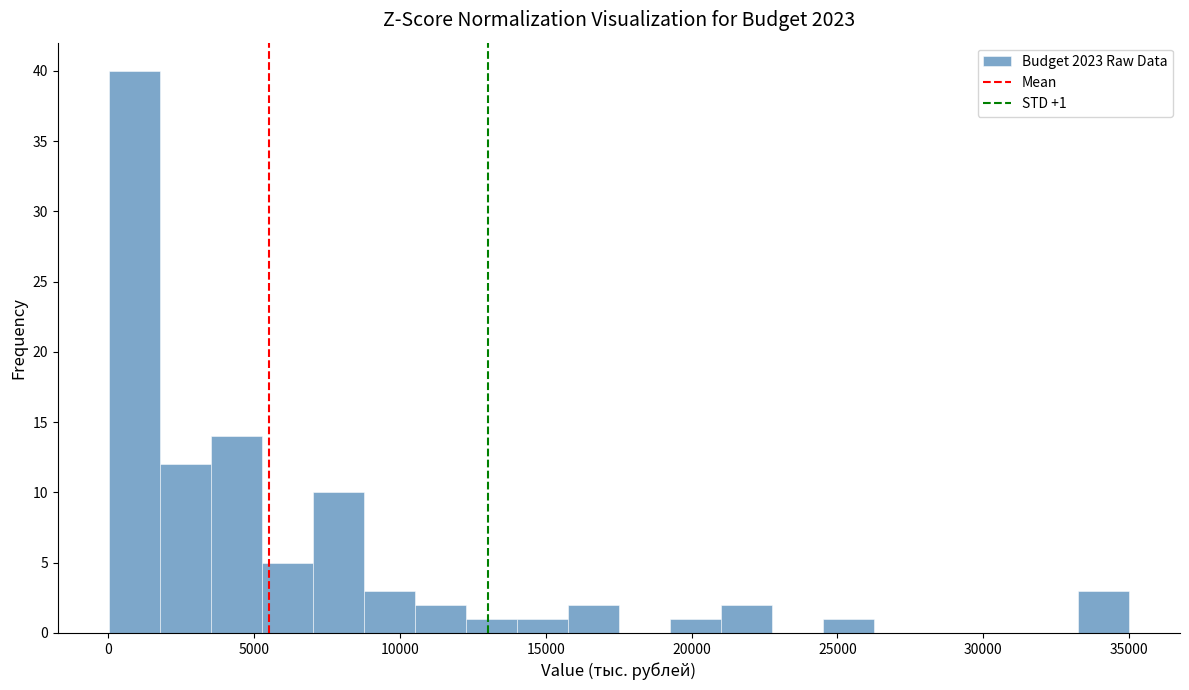

Read against the x-axis, roughly where is the centre of the tallest bar?

1000